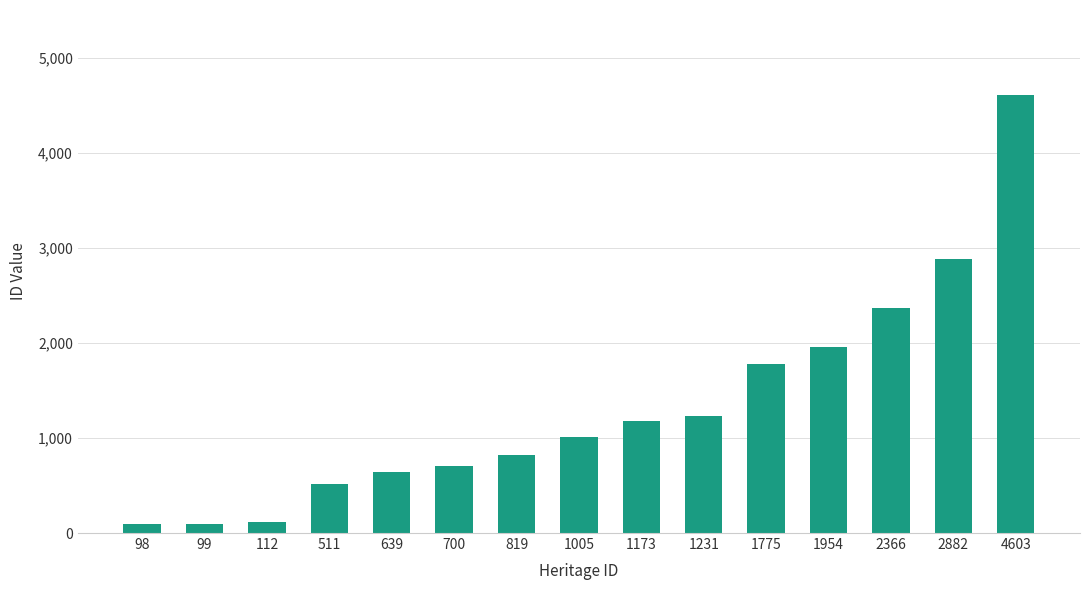

What is the sum of the values at 2882 and 112?

2994